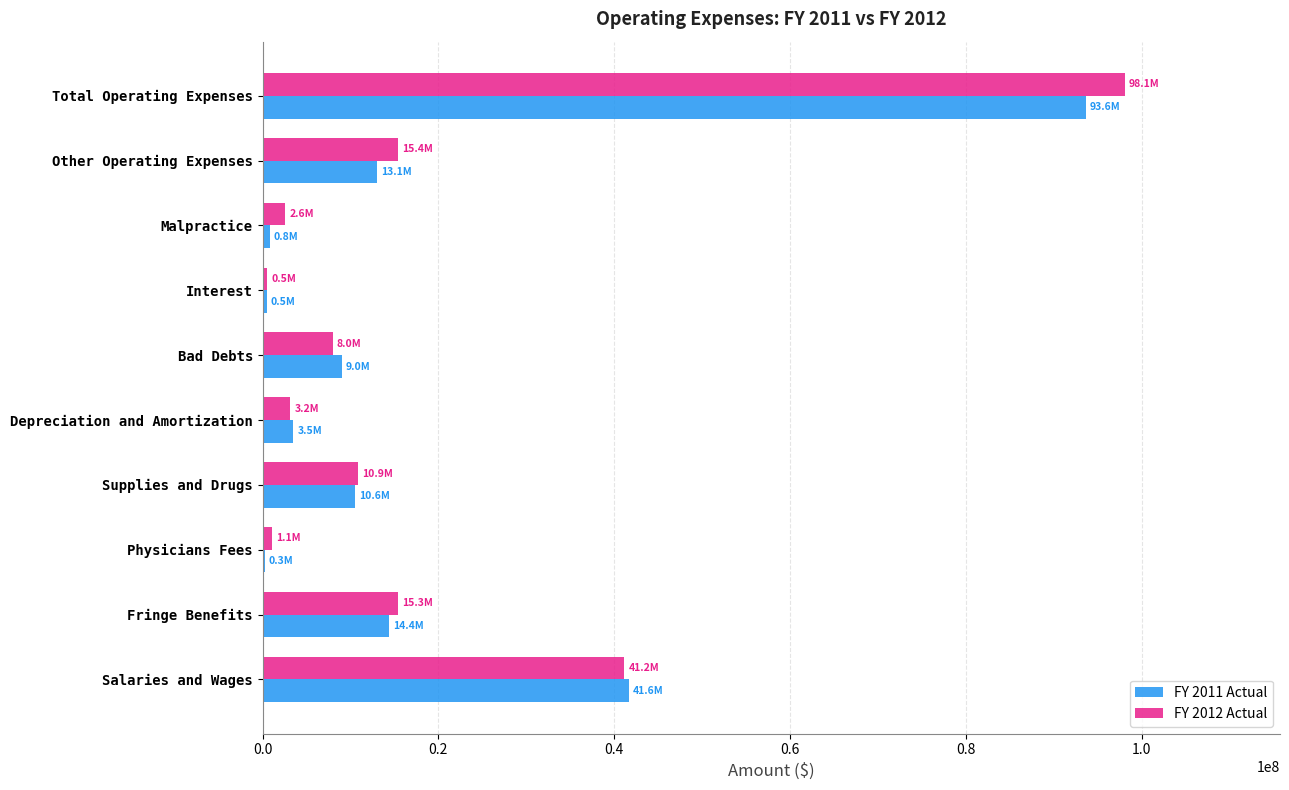

The value of FY 2012 Actual at Depreciation and Amortization is 3165395. True or false?

True